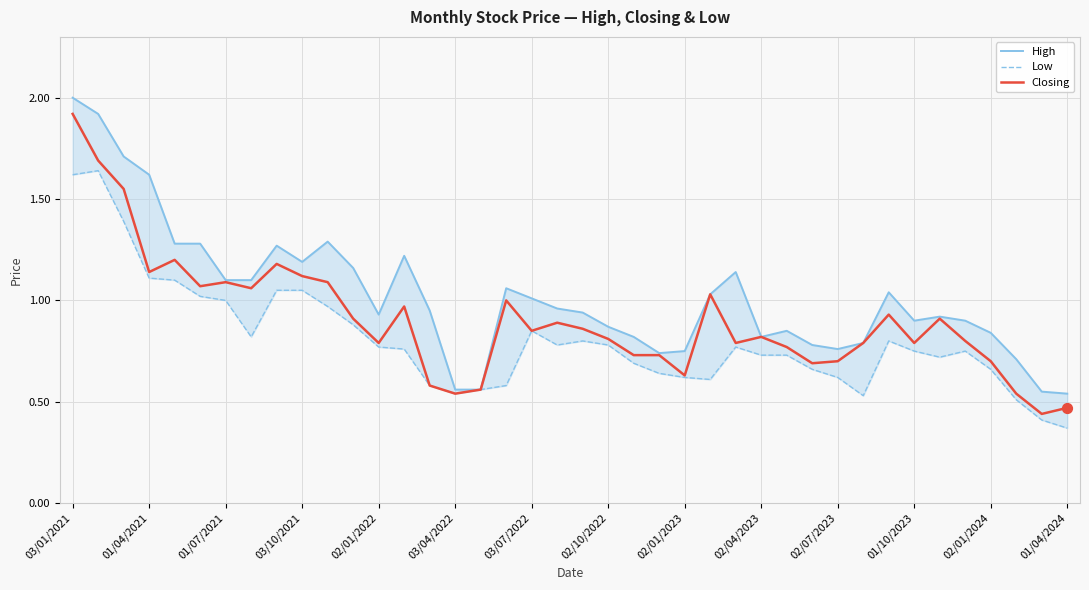

What are all the series names shown in the legend?

High, Low, Closing